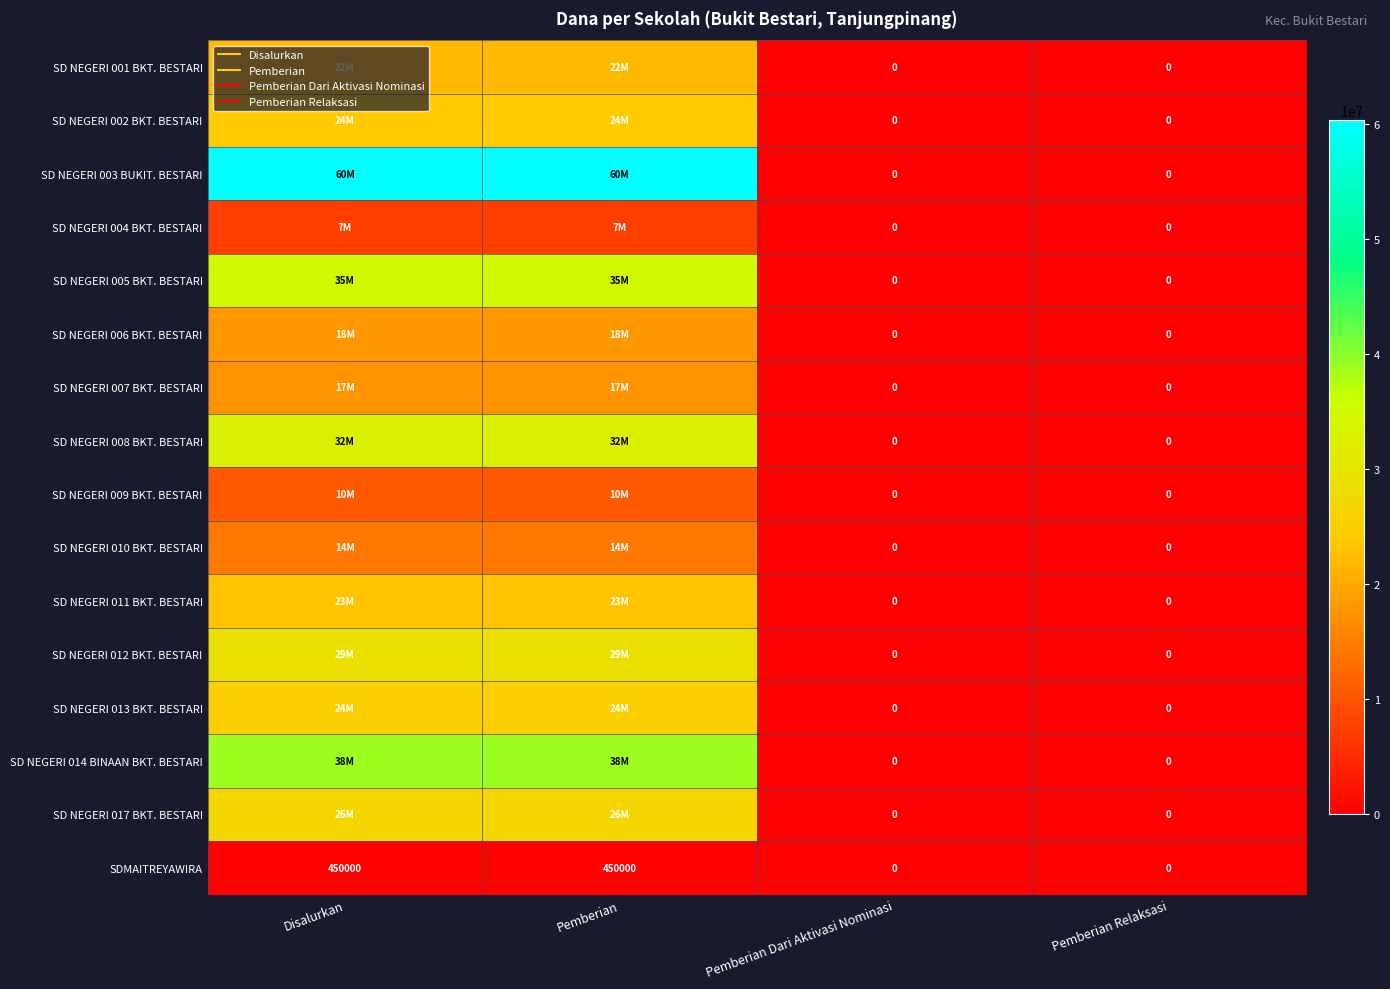

Rank the series by their maximum value, from highest to lowest.

SD NEGERI 003 BUKIT. BESTARI, SD NEGERI 014 BINAAN BKT. BESTARI, SD NEGERI 005 BKT. BESTARI, SD NEGERI 008 BKT. BESTARI, SD NEGERI 012 BKT. BESTARI, SD NEGERI 017 BKT. BESTARI, SD NEGERI 013 BKT. BESTARI, SD NEGERI 002 BKT. BESTARI, SD NEGERI 011 BKT. BESTARI, SD NEGERI 001 BKT. BESTARI, SD NEGERI 006 BKT. BESTARI, SD NEGERI 007 BKT. BESTARI, SD NEGERI 010 BKT. BESTARI, SD NEGERI 009 BKT. BESTARI, SD NEGERI 004 BKT. BESTARI, SDMAITREYAWIRA